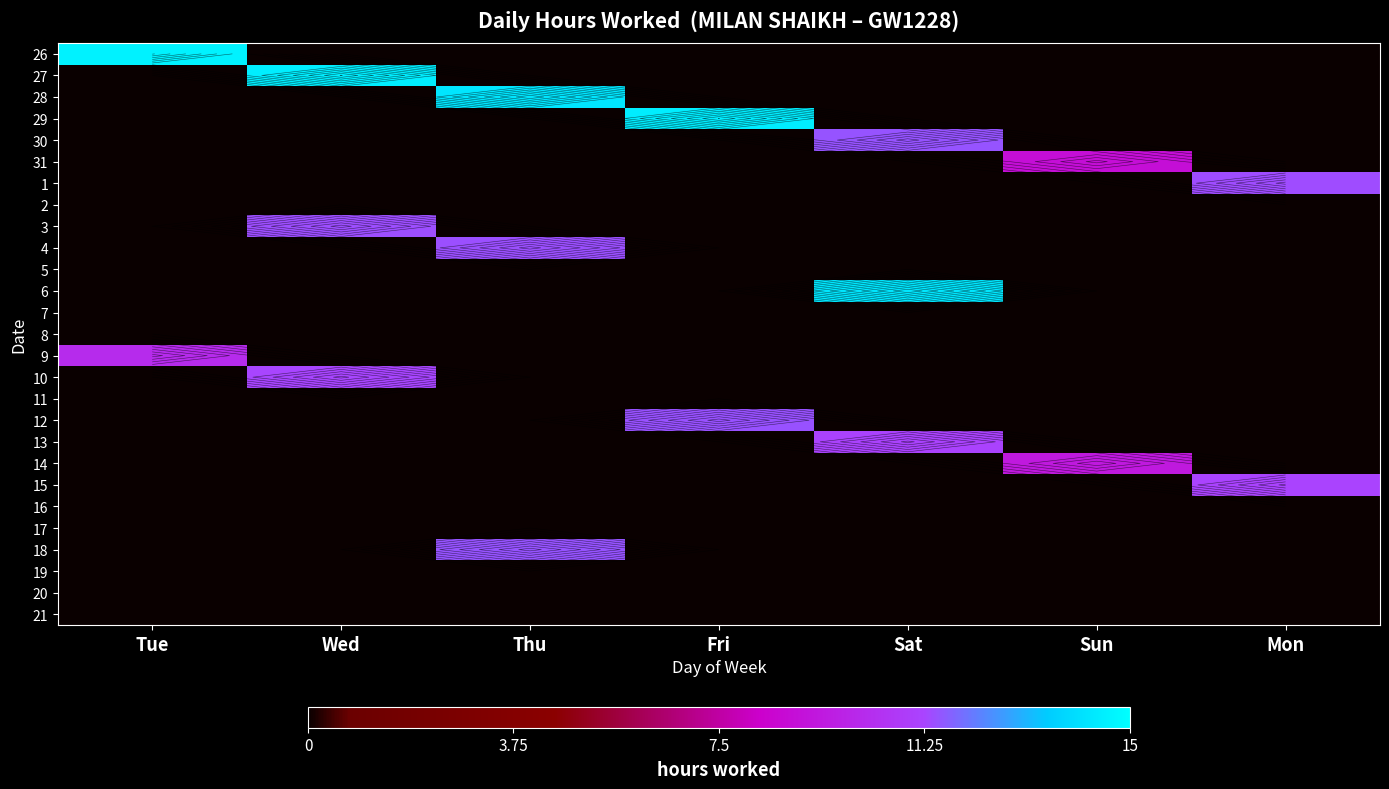

Which has a higher value, Tue or Wed?

Tue